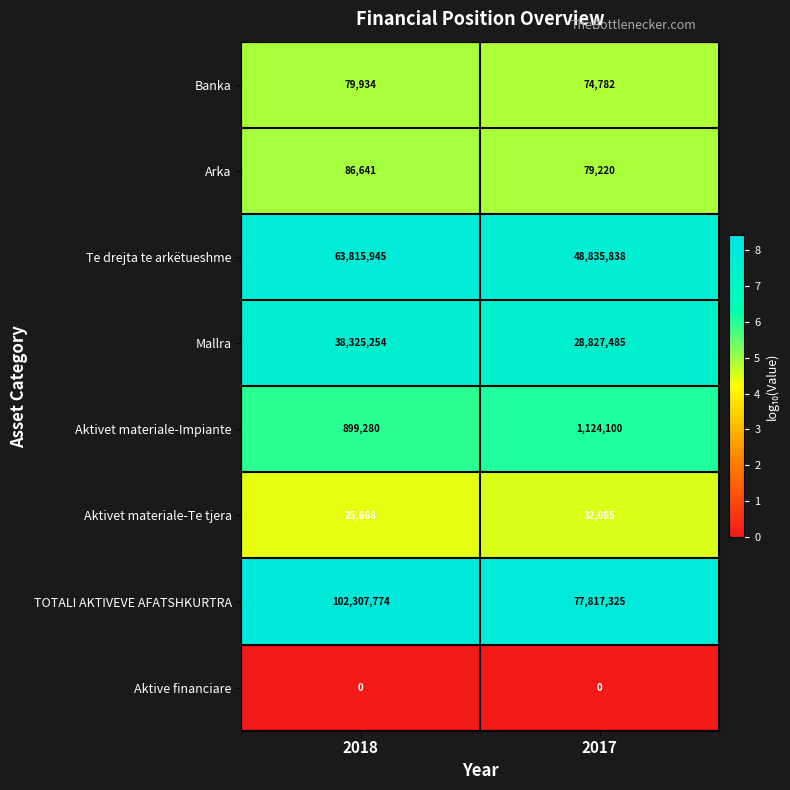

Is it true that TOTALI AKTIVEVE AFATSHKURTRA equals 60268196 at 2018?

False